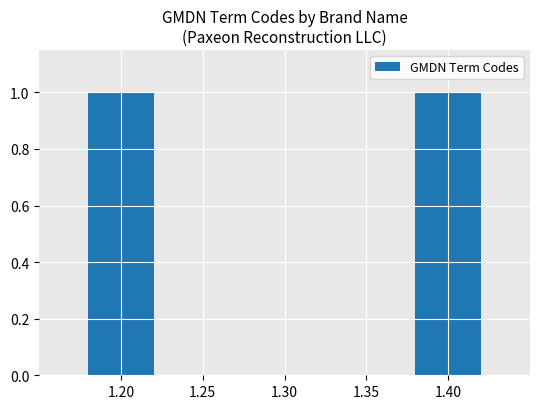

The chart shows a value of 56334 at 6dc7a59c. True or false?

False